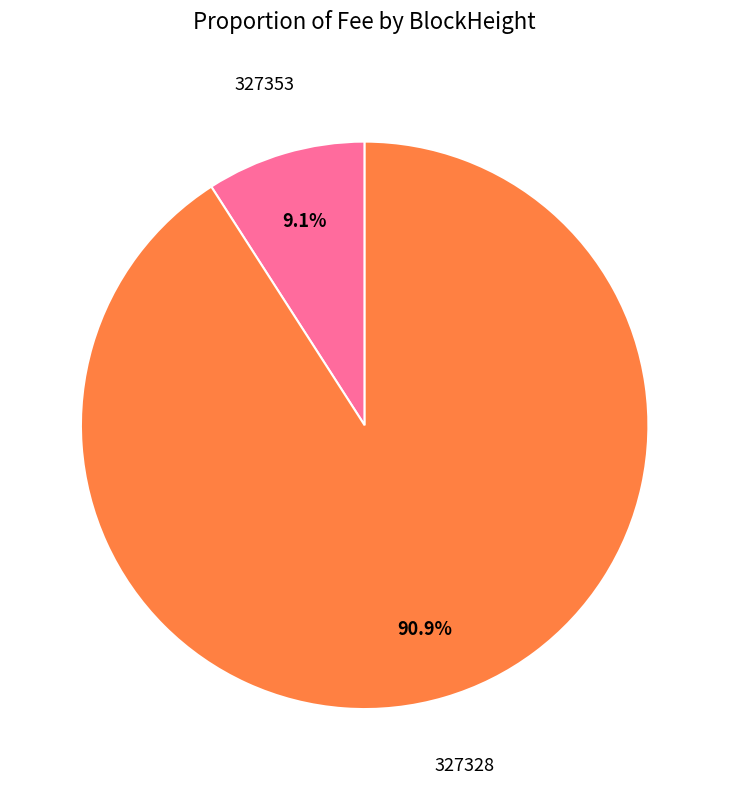

Does any single category account for the majority?

Yes